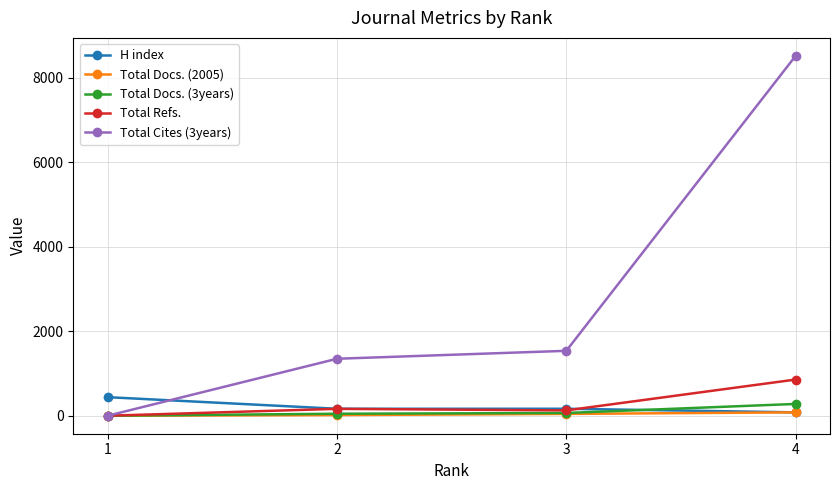

What is the difference between the second highest and minimum values in the Total Cites (3years) series?

1536